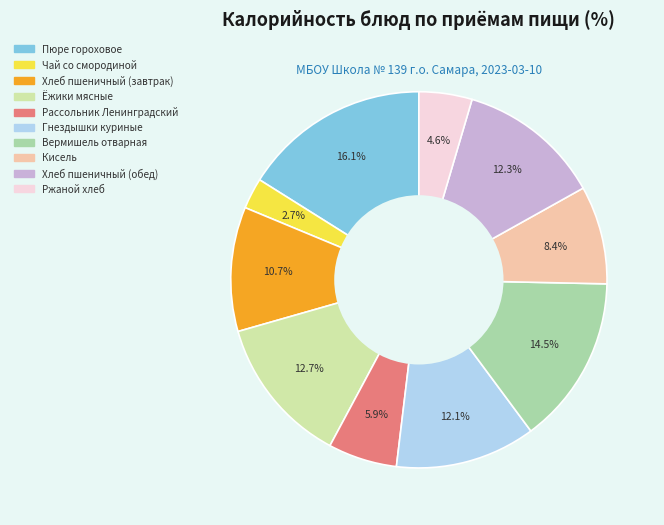

Which slice is the smallest?

Чай со смородиной